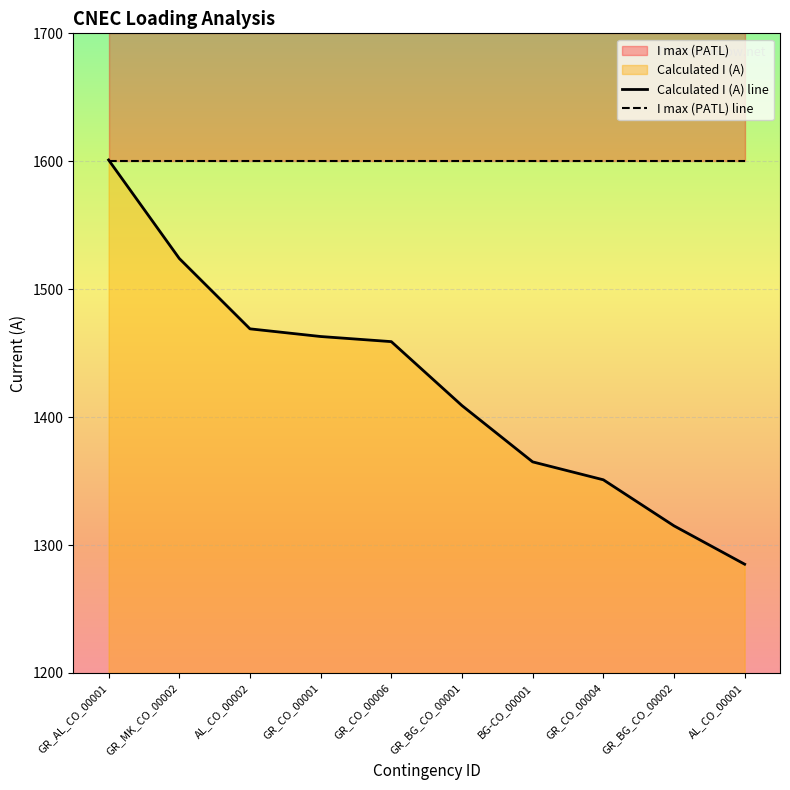

At BG-CO_00001, list the series in order from smallest to largest.

Calculated I (A) line, I max (PATL) line